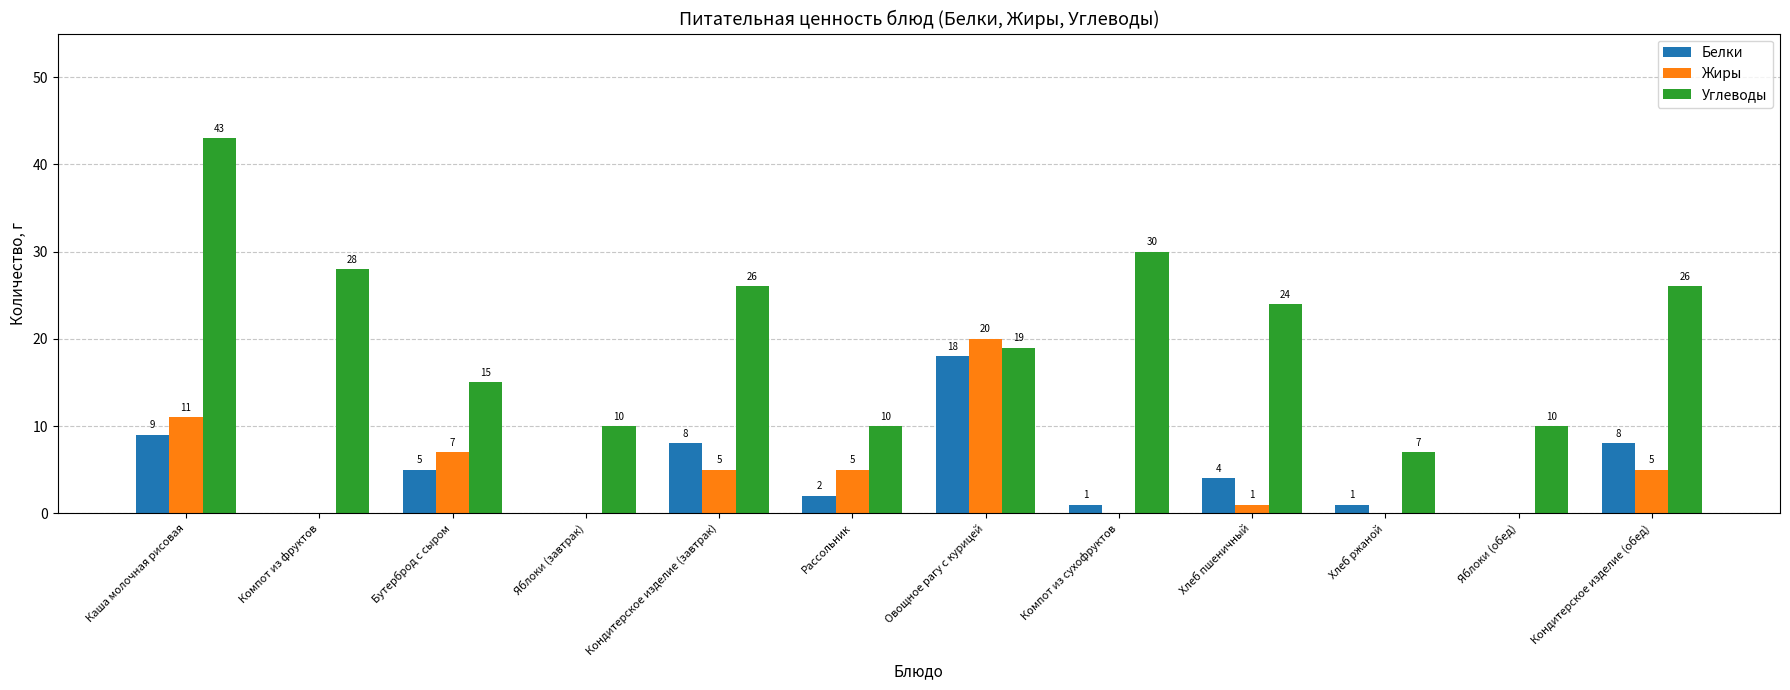

At which label is Белки closest to 9?

Каша молочная рисовая